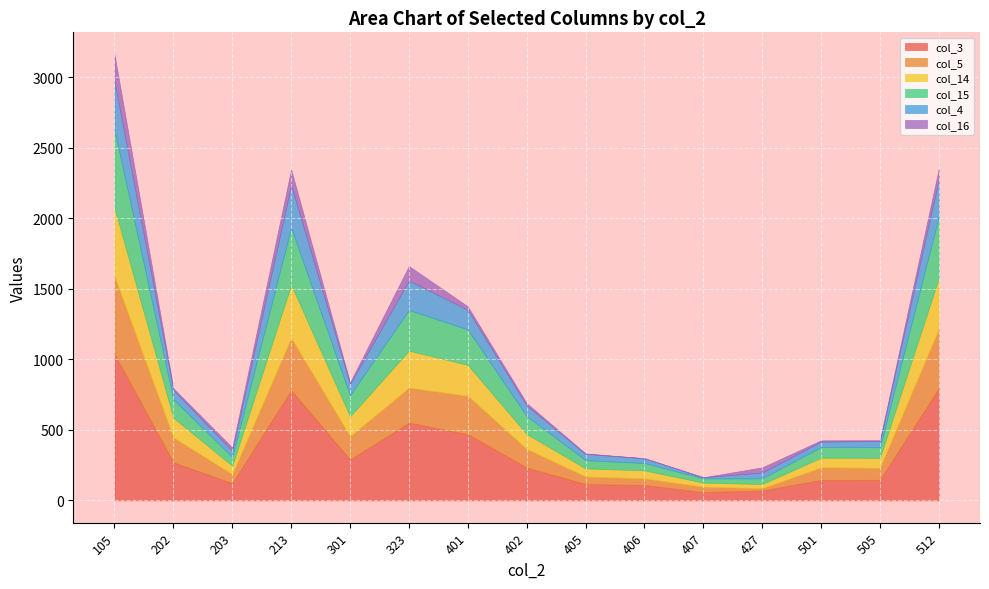

What is the value of the col_4 point at the 2nd from the left?

67